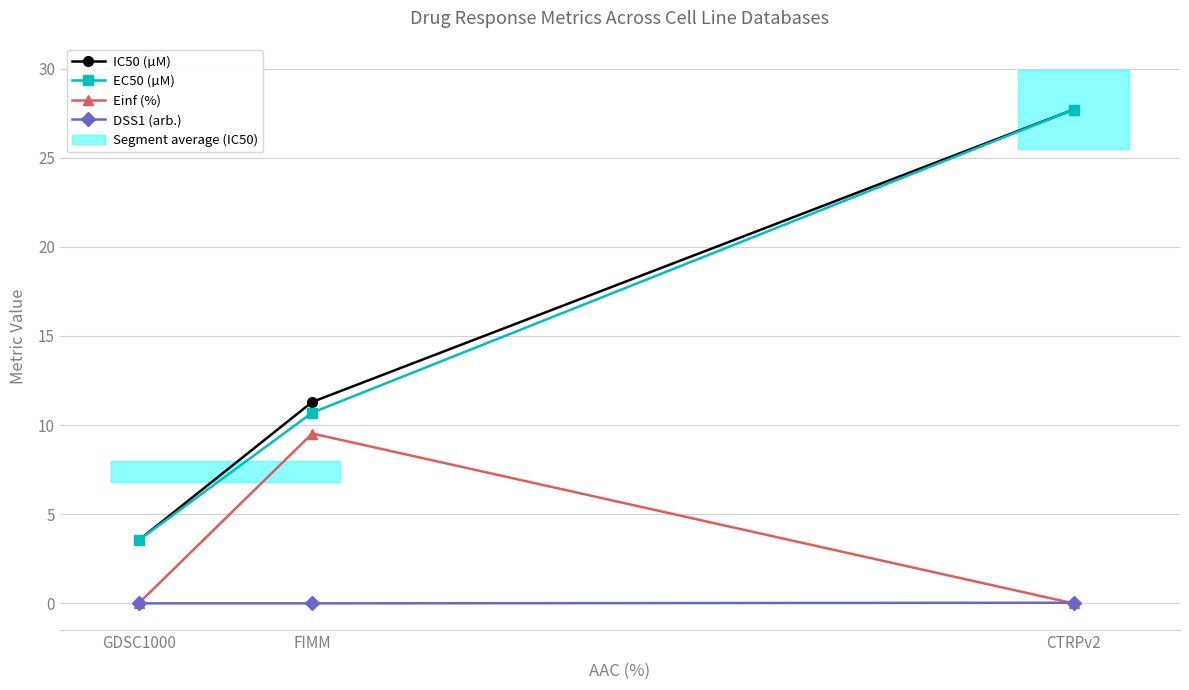

Which series has the largest total across all categories?

IC50 (µM)